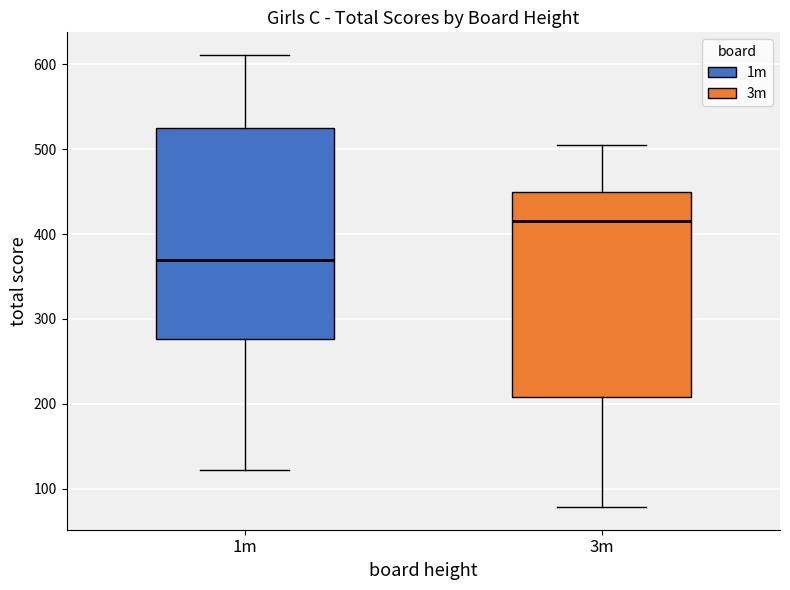

Reading left to right, read every box against the y-axis: the position of its median line, the range the box covers, and the ends of its whiskers. The values are not printed on the chart, so give them approximately, as read against the axis.

1m: median 370, box 280 to 520, whiskers 120 to 610
3m: median 410, box 210 to 450, whiskers 80 to 510